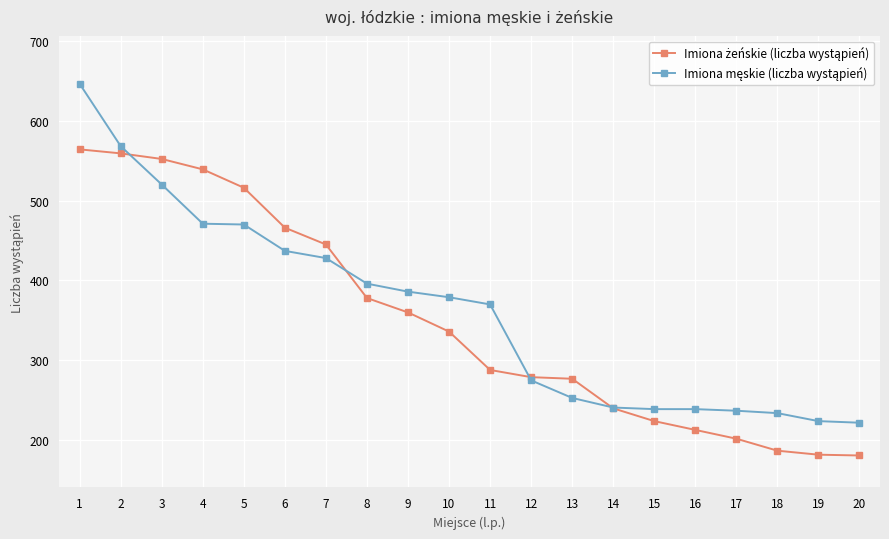

What is the total value across all series at 12?

554